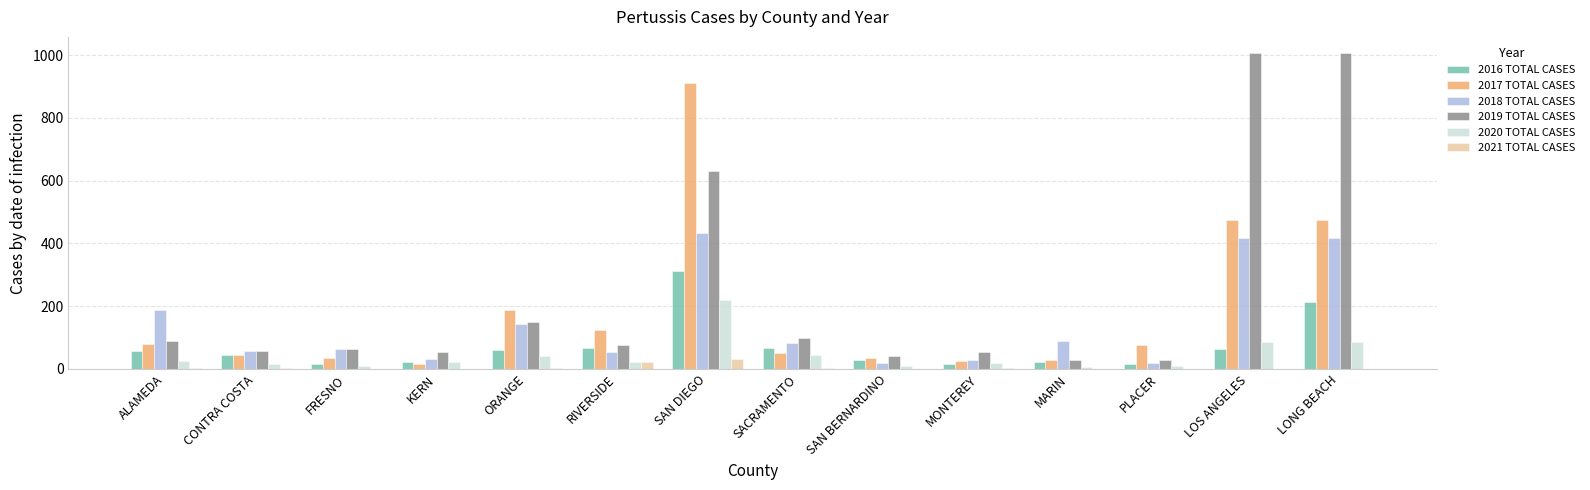

What is the difference between the 2018 TOTAL CASES values at SAN DIEGO and FRESNO?

369